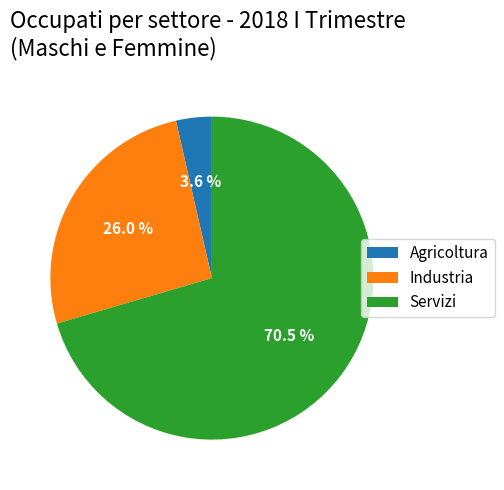

Does any single category account for the majority?

Yes